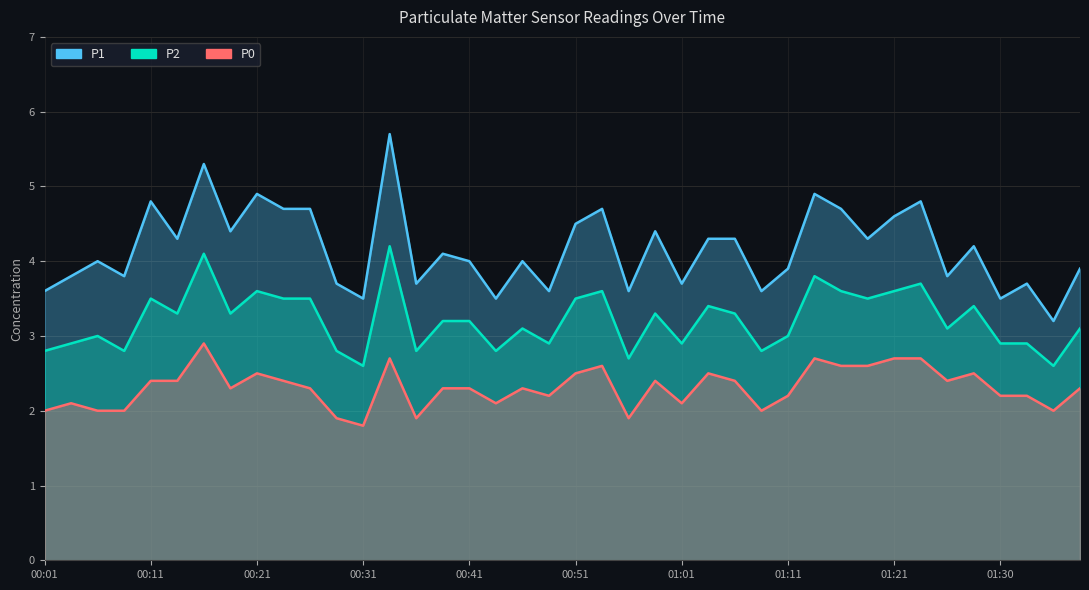

How many values in the P1 series exceed 4?

20